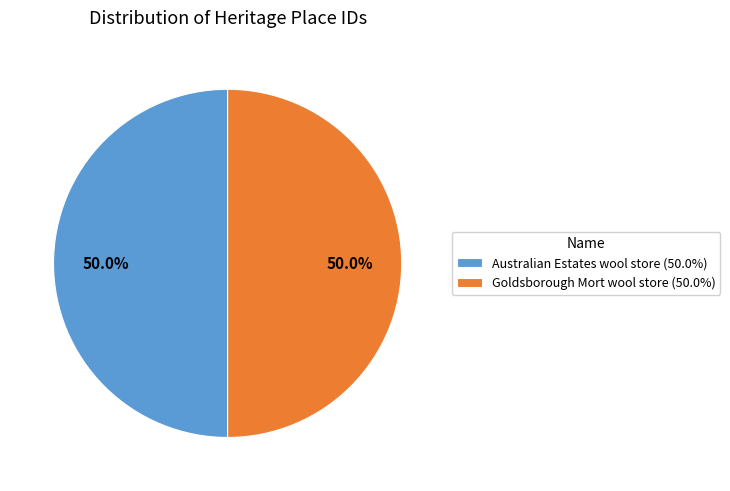

How many slices are in this pie chart?

2